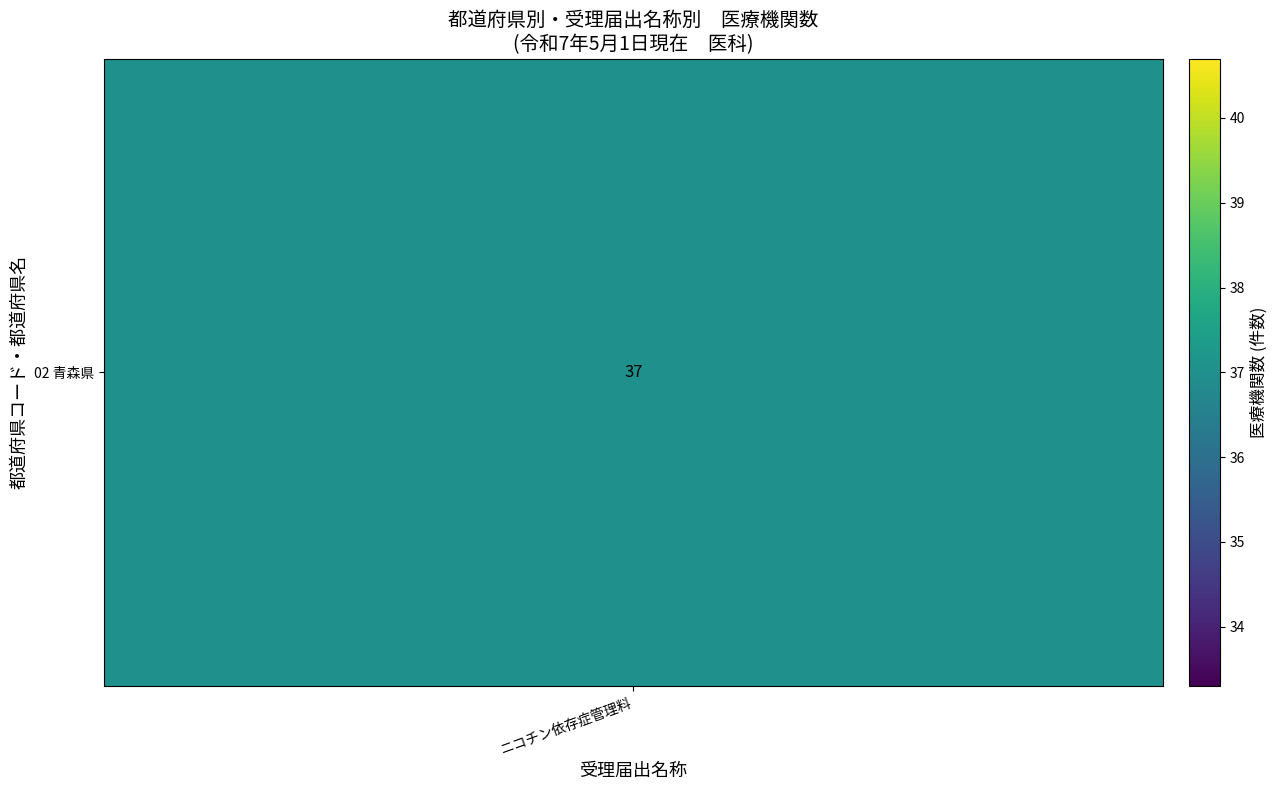

The value at 23 is 14. True or false?

False